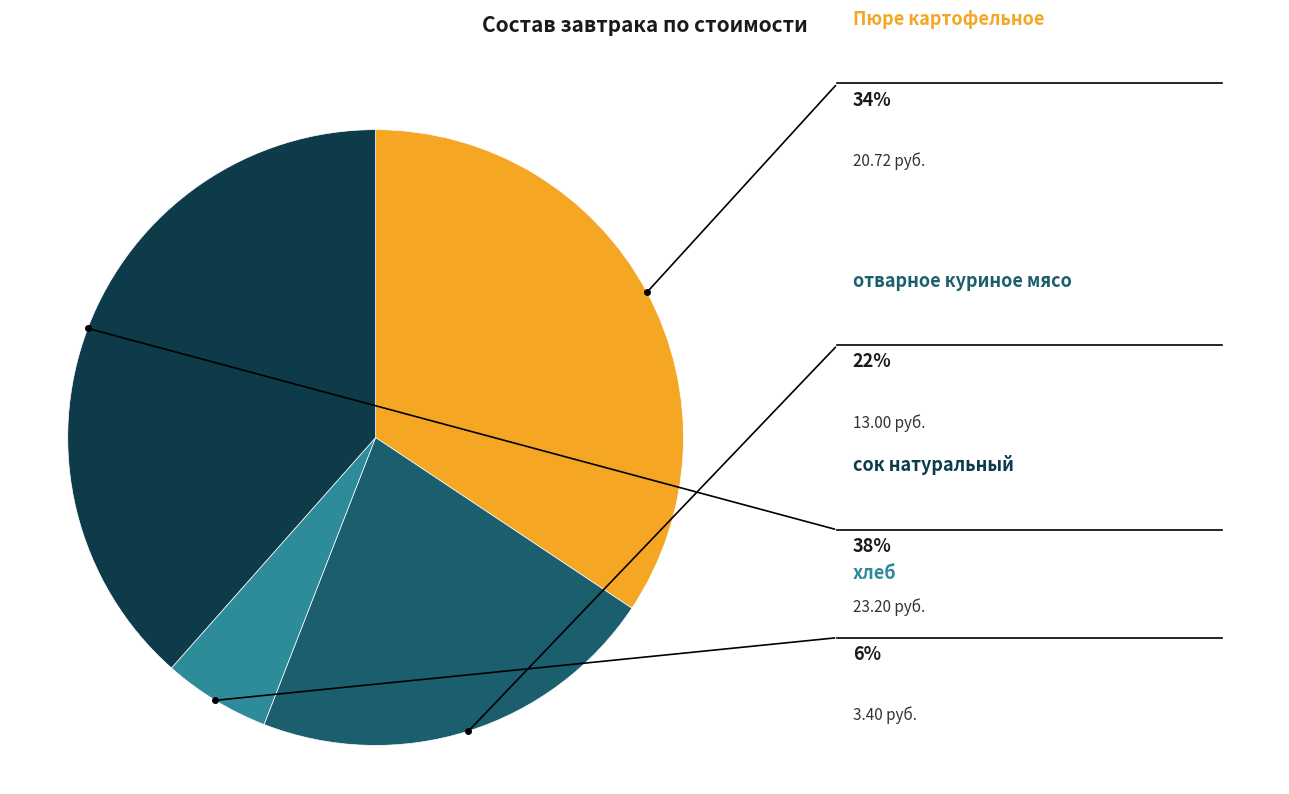

To the nearest percent, what percentage of the pie is сок натуральный?

38%